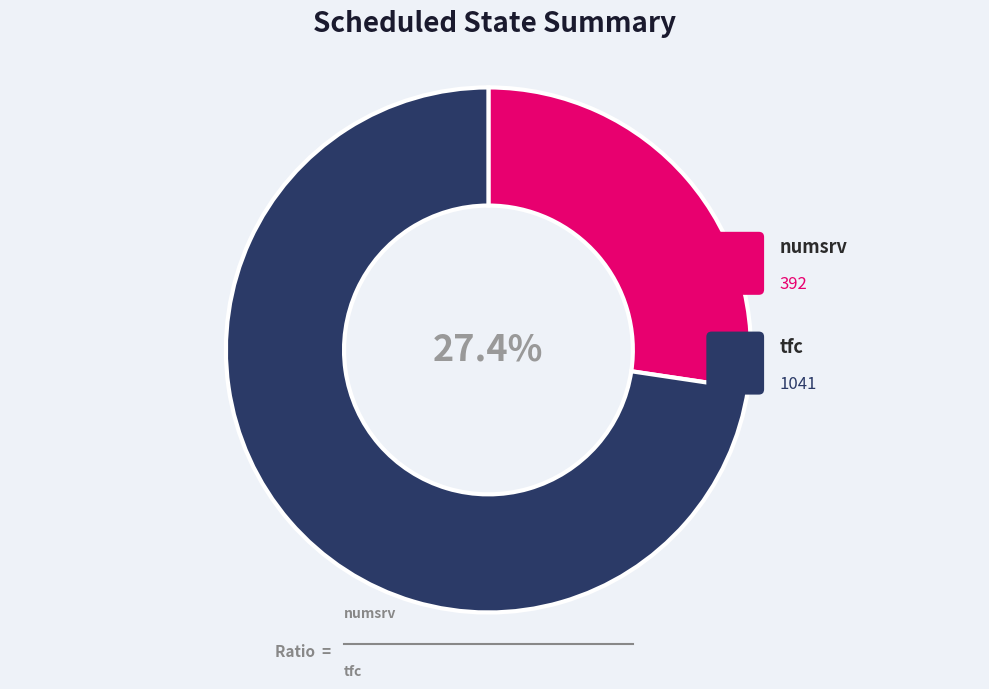

Which category has the biggest portion of the pie?

tfc